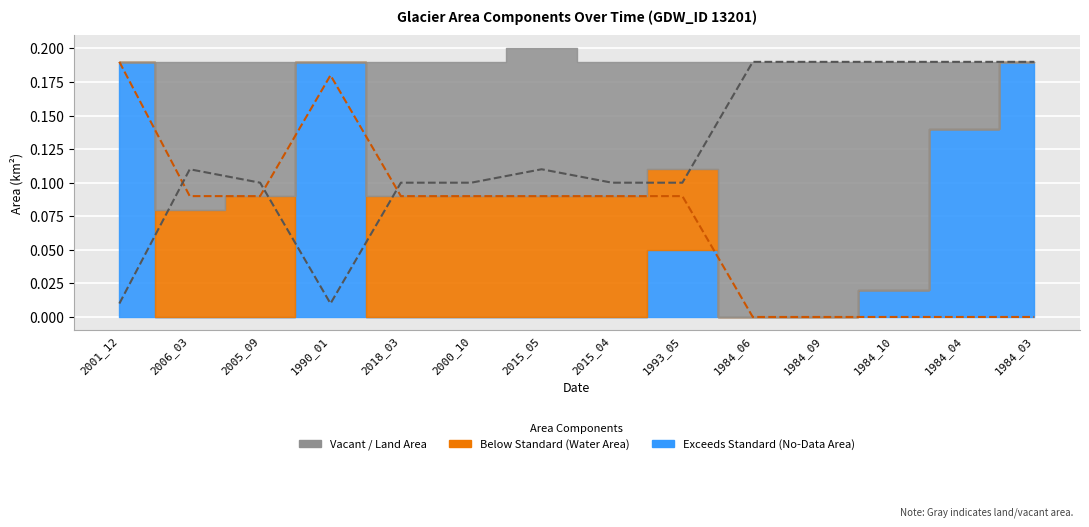

At which category does landArea (current) reach its first local peak?

2006_03